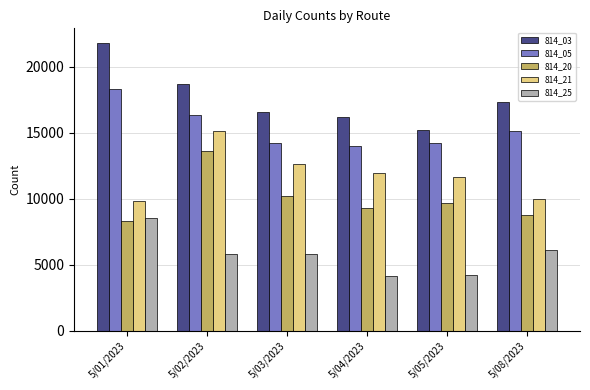

At which label is 814_25 closest to 6336?

5/08/2023